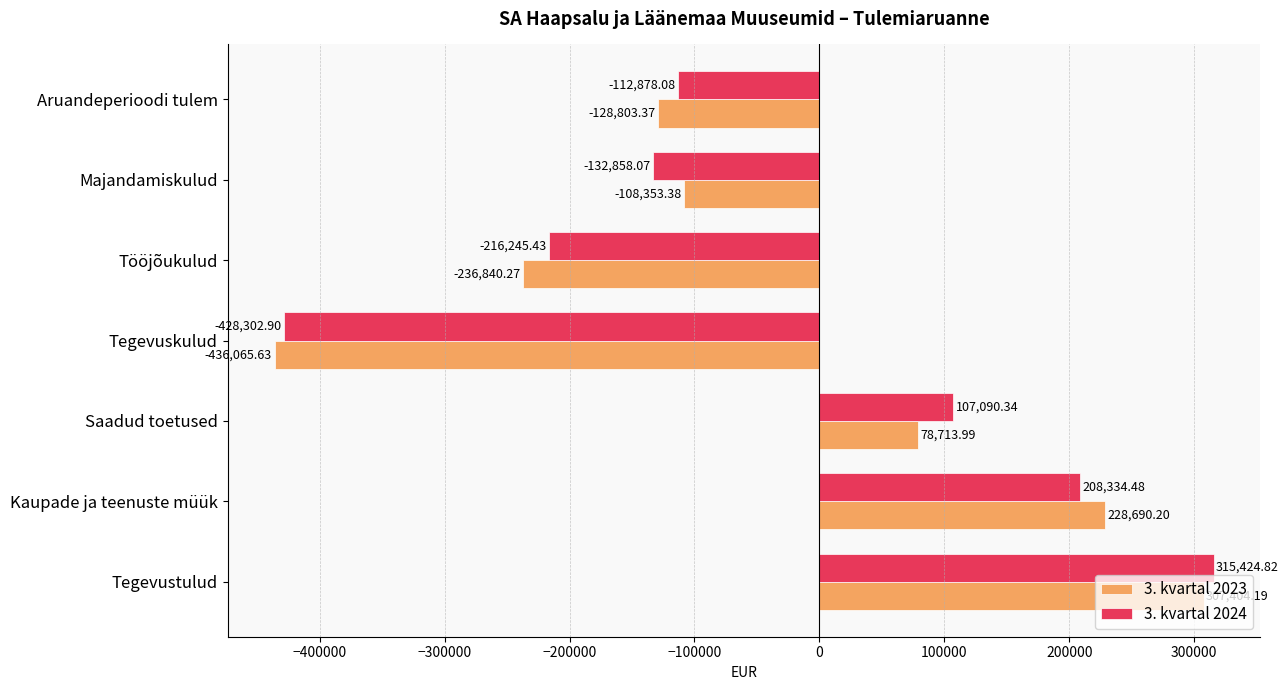

Rank the series by their average value, from highest to lowest.

3. kvartal 2024, 3. kvartal 2023